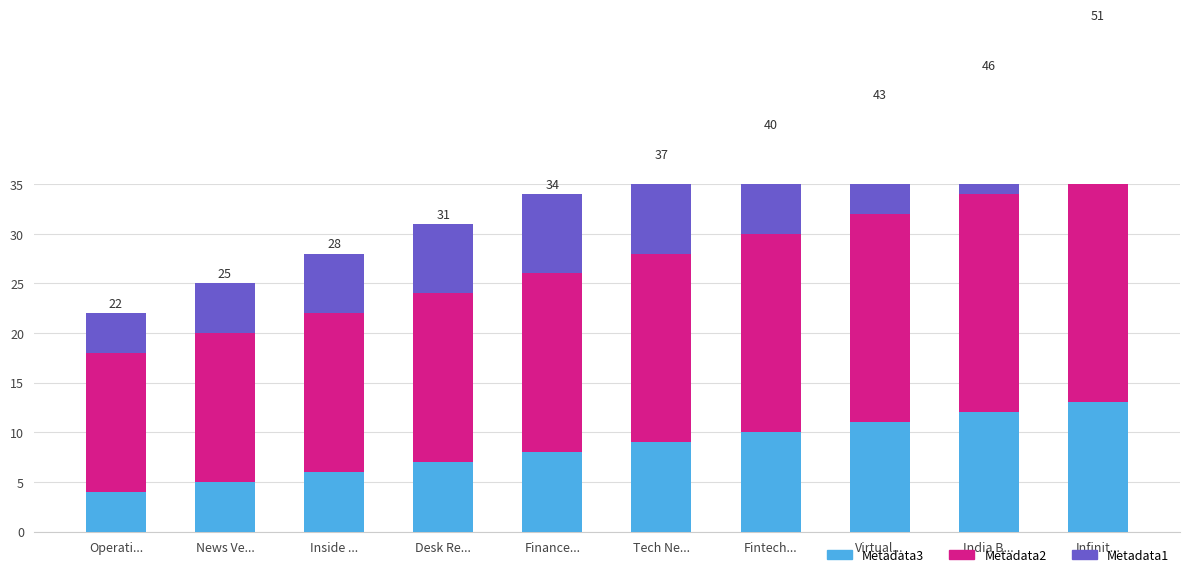

How many series are shown in this chart?

3